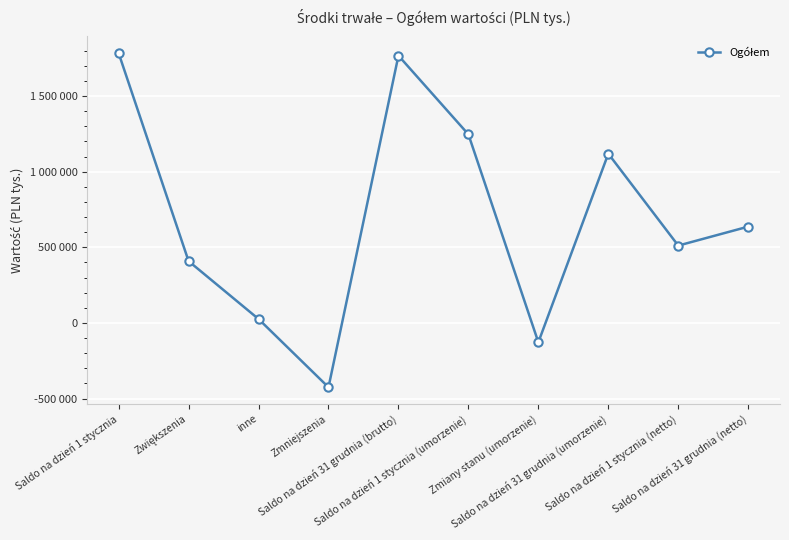

What is the label of the 2nd point from the right?

Saldo na dzień 1 stycznia (netto)